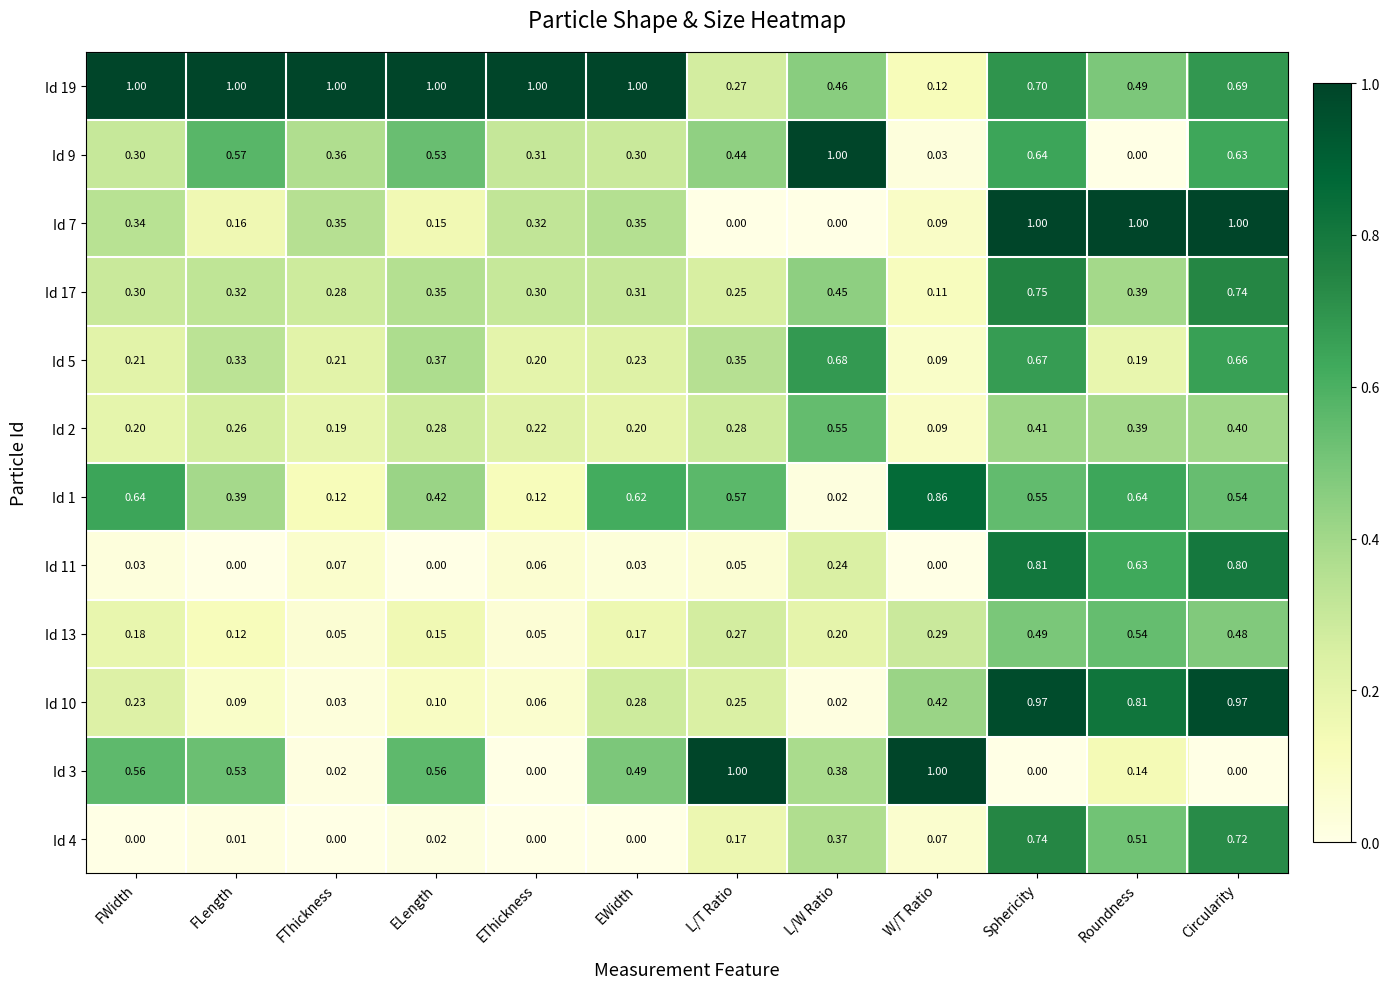

At which label is Id 10 closest to 0?

L/W Ratio